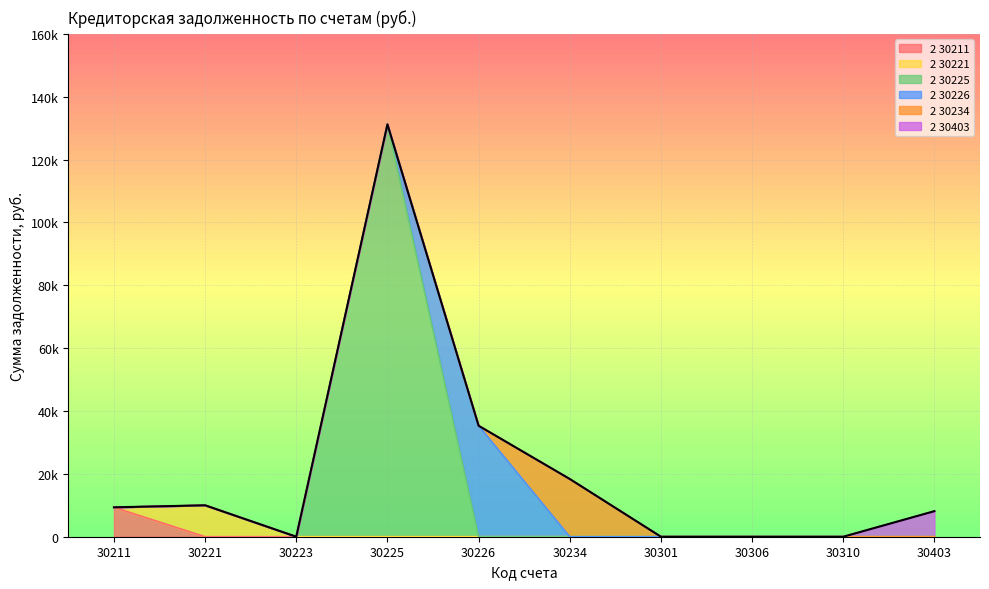

True or false: 2 30234 and 2 30403 cross at least once.

False